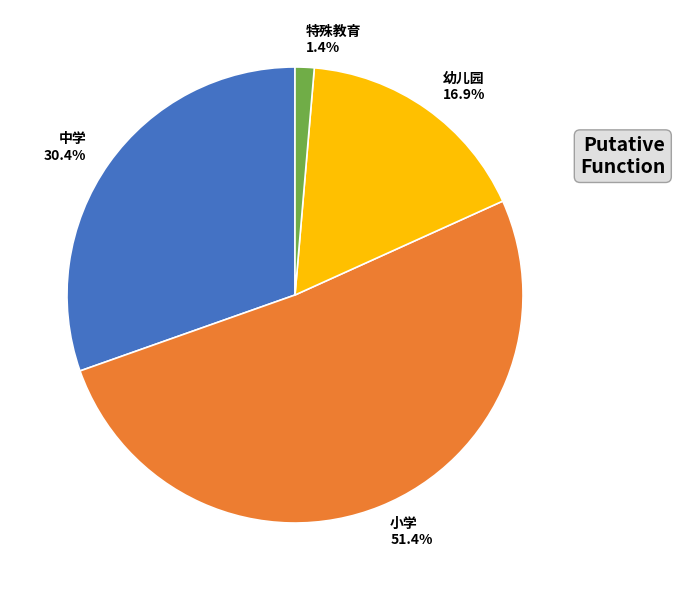

Combined, do 小学 and 中学 account for over 50%?

Yes